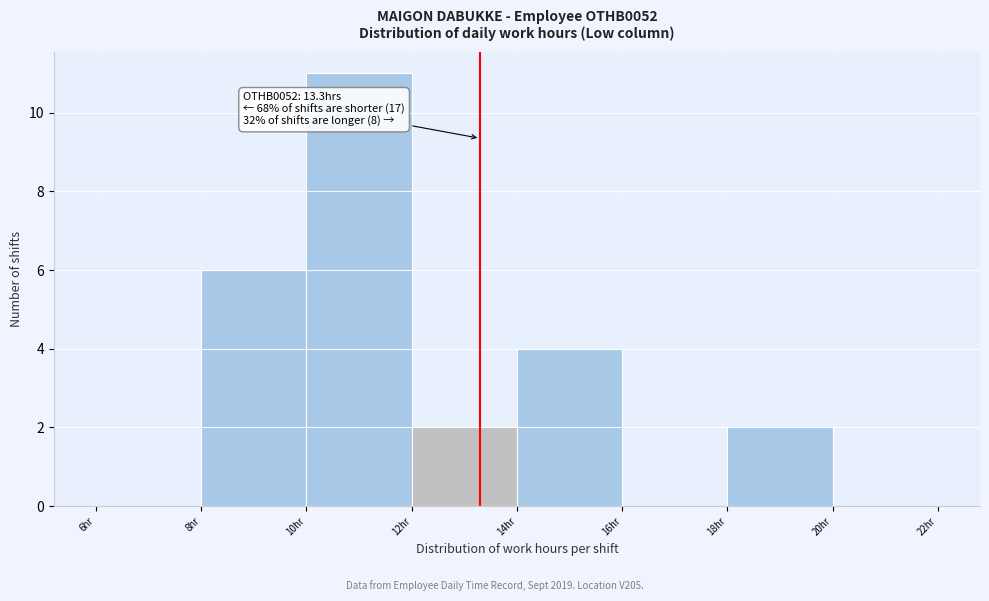

Which range on the x-axis has the tallest bar?

10 to 12